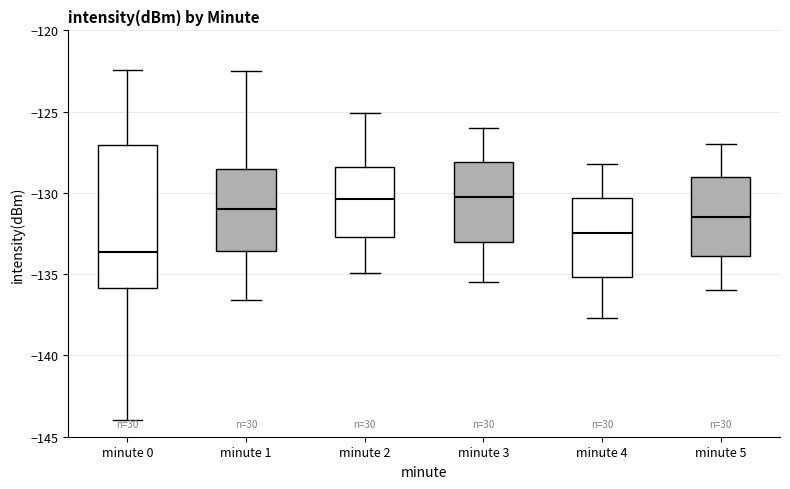

Reading left to right, transcribe this box plot: for each box, give where its median line is, the range the box spans, and where its two whiskers end, as read against the y-axis. The values are not printed on the chart, so give them approximately, as read against the axis.

minute 0: median -133.5, box -136.0 to -127.0, whiskers -144.0 to -122.5
minute 1: median -131.0, box -133.5 to -128.5, whiskers -136.5 to -122.5
minute 2: median -130.5, box -132.5 to -128.5, whiskers -135.0 to -125.0
minute 3: median -130.0, box -133.0 to -128.0, whiskers -135.5 to -126.0
minute 4: median -132.5, box -135.0 to -130.5, whiskers -137.5 to -128.0
minute 5: median -131.5, box -134.0 to -129.0, whiskers -136.0 to -127.0